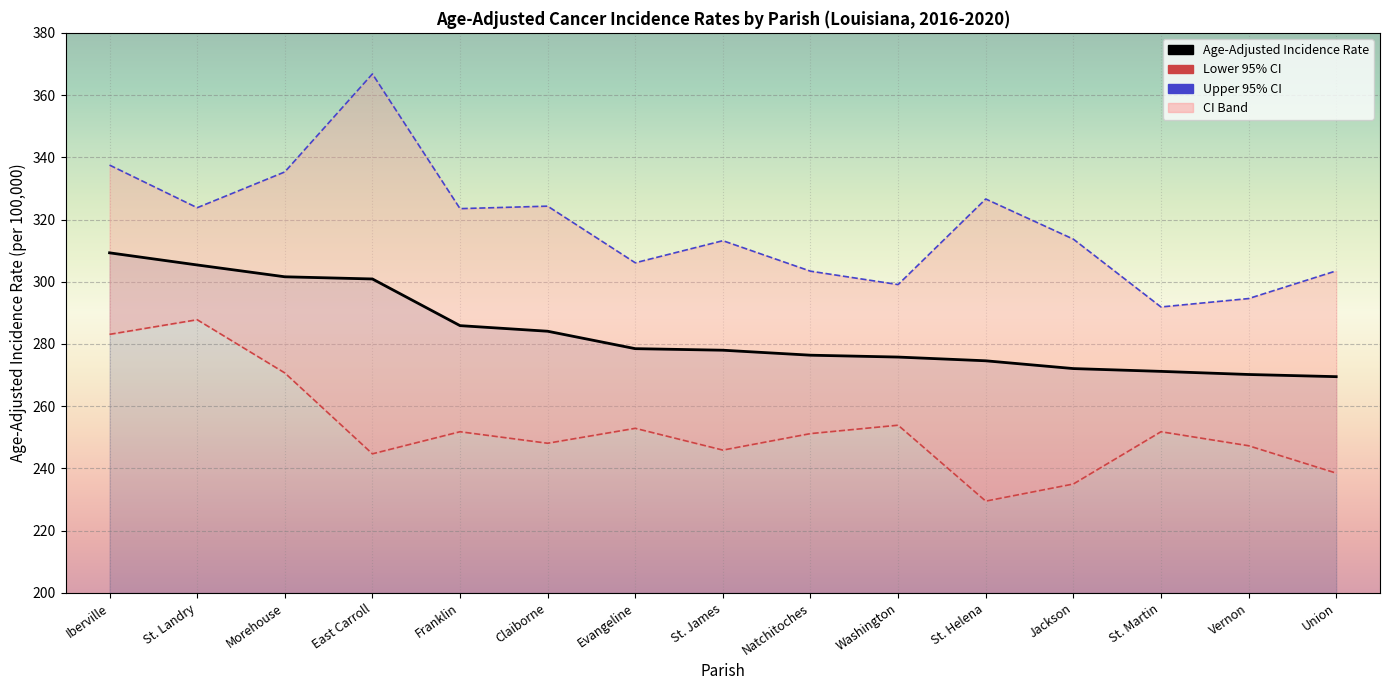

List the series in order of their overall mean, highest first.

Upper 95% CI, Age-Adjusted Incidence Rate, Lower 95% CI